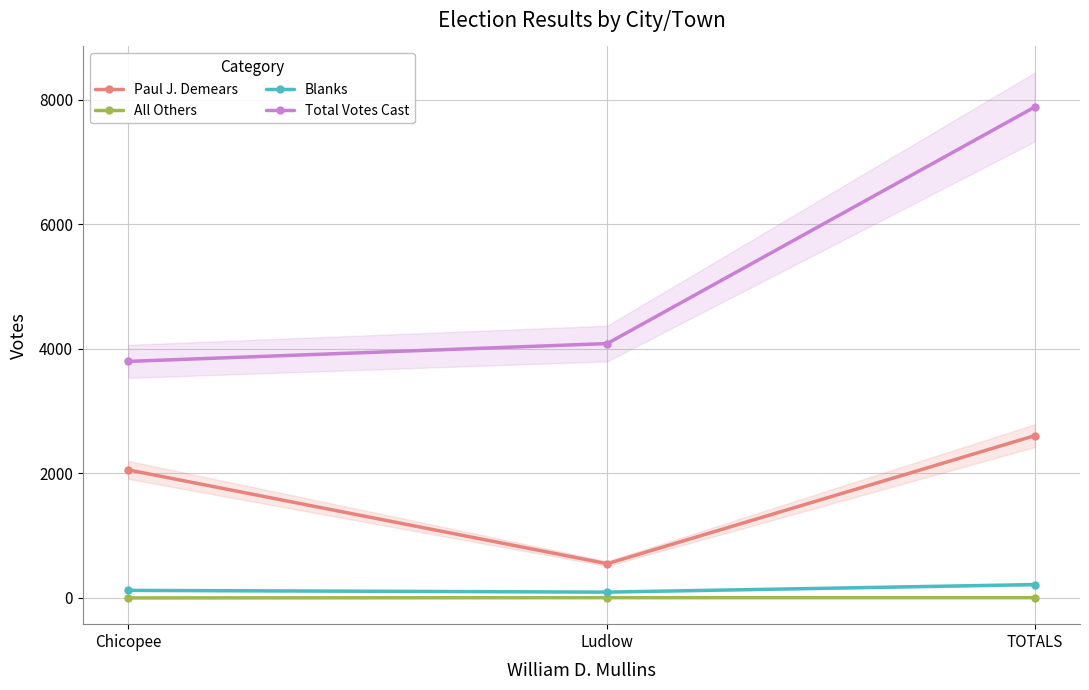

Which category has the highest value across all series?

TOTALS